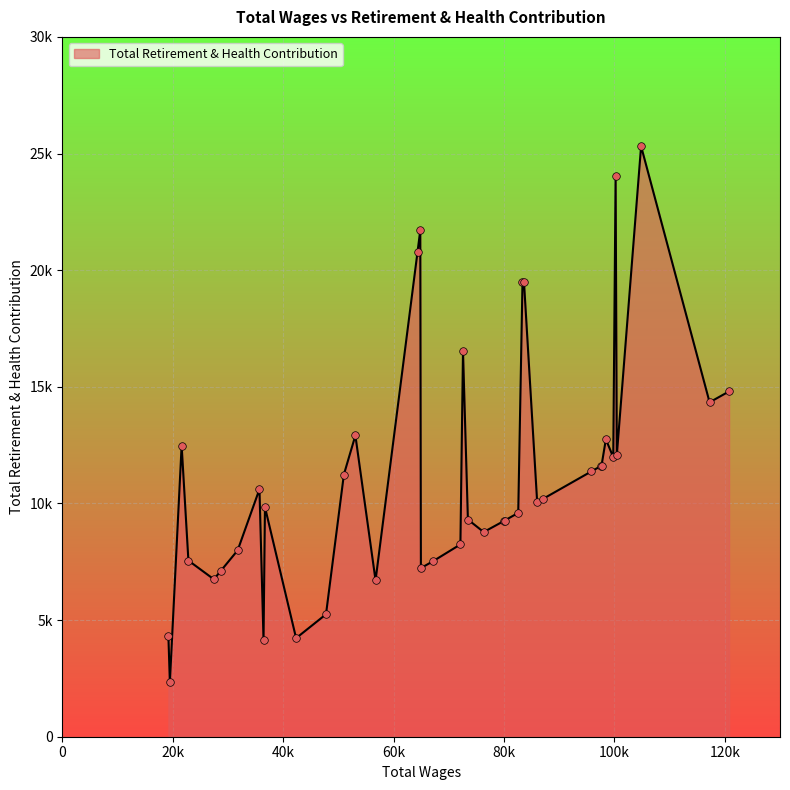

Does the chart have visible grid lines?

Yes